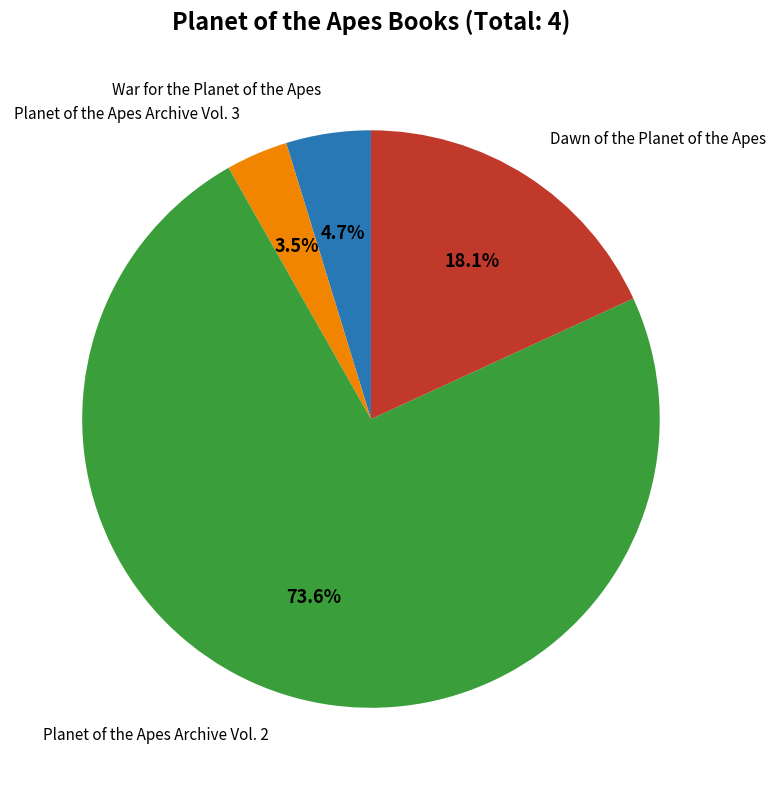

To the nearest percent, what portion does War for the Planet of the Apes represent?

5%